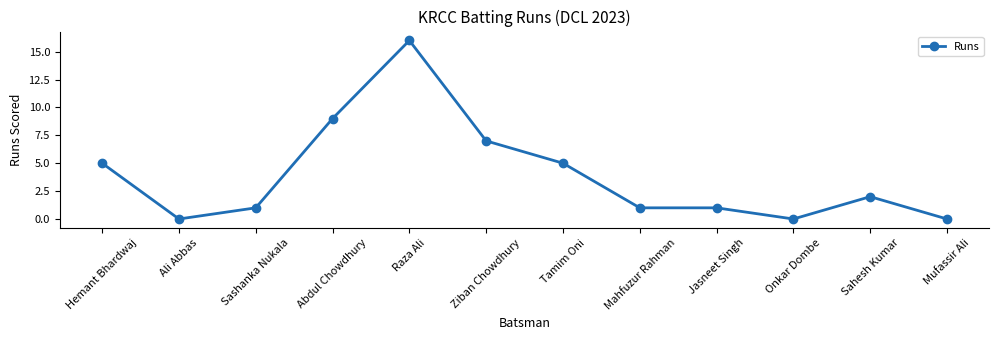

The value at Mahfuzur Rahman is 1. True or false?

True